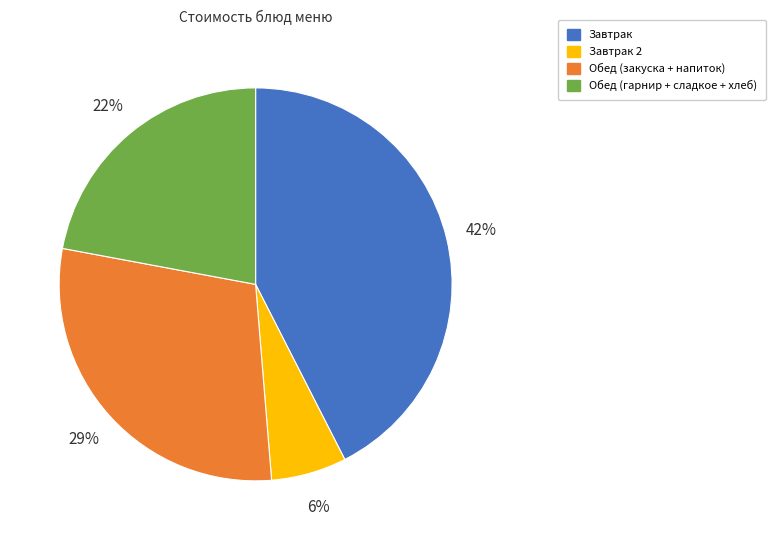

Does any single category account for the majority?

No